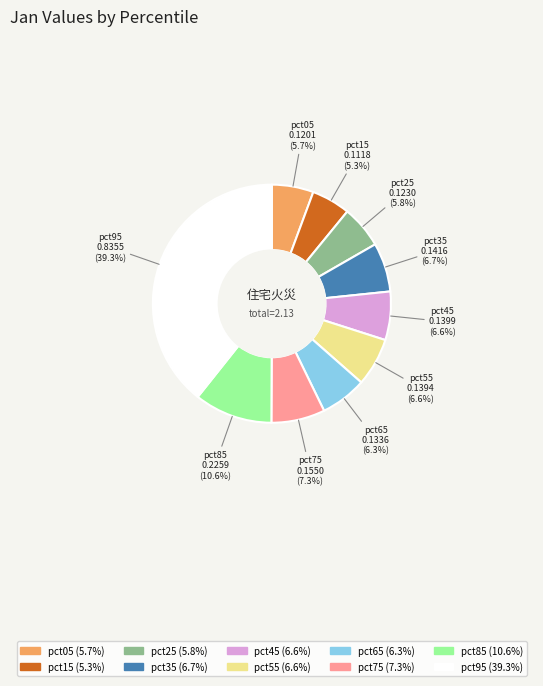

Is pct75 the majority of the pie?

No